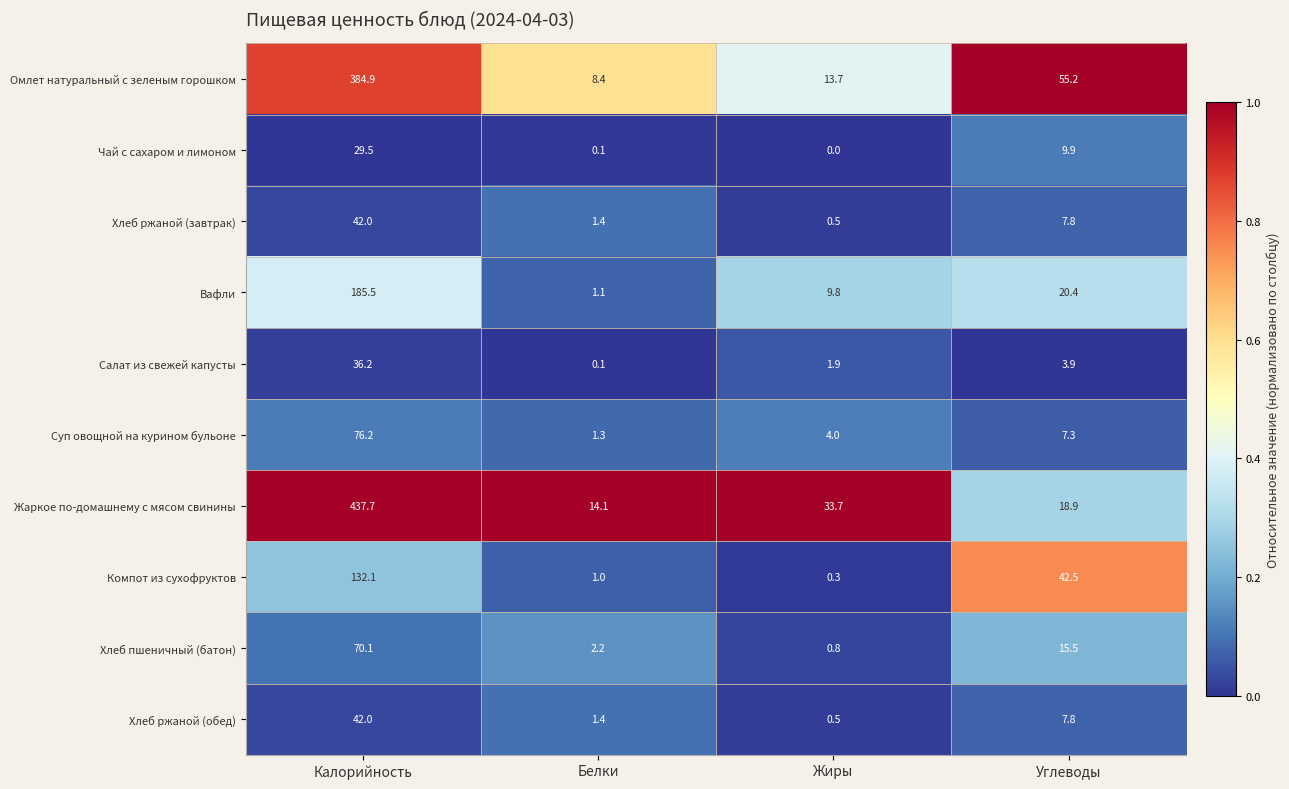

Where is Хлеб пшеничный (батон) nearest to the value 35?

Углеводы